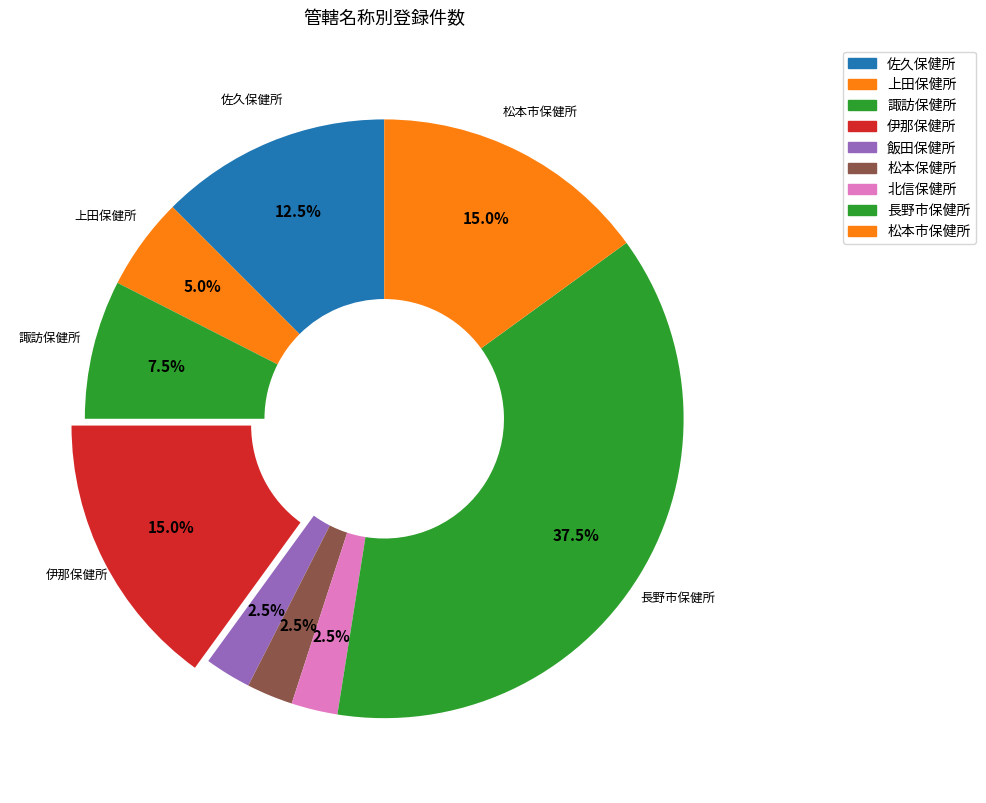

How many slices are in this pie chart?

9